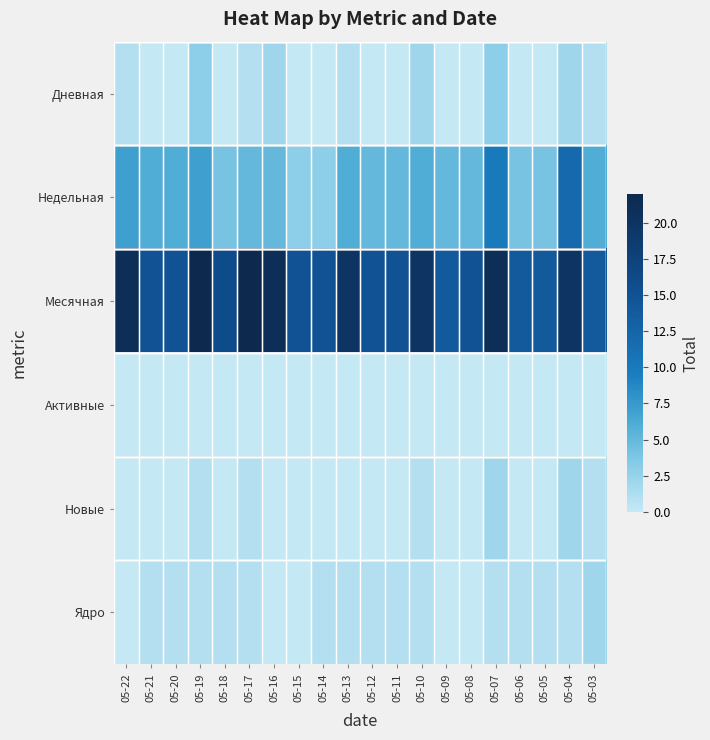

Between 05-10 and 05-21, which is larger?

05-10